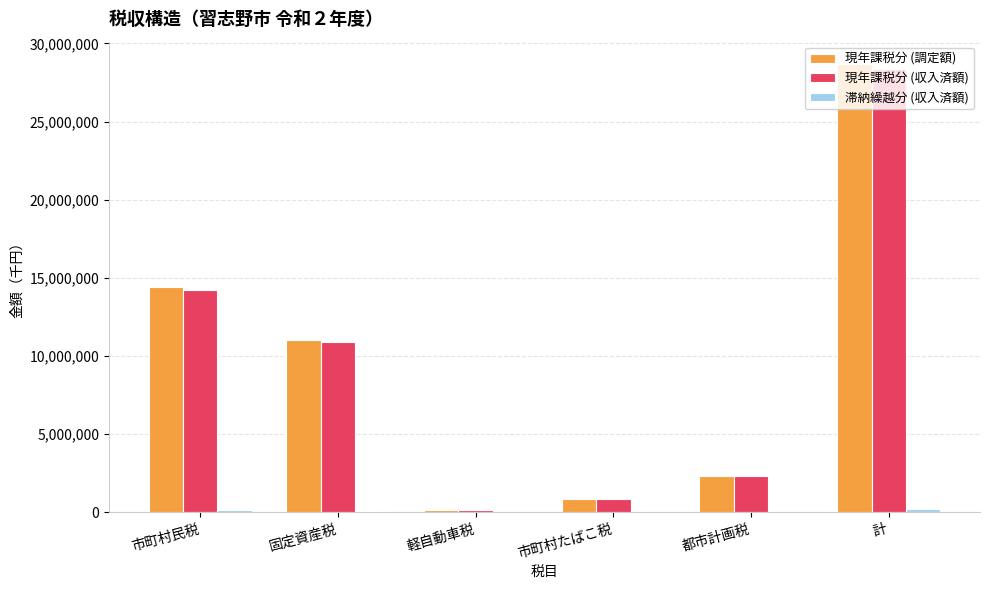

The 現年課税分 (収入済額) series shows 850250 at 市町村たばこ税. True or false?

True